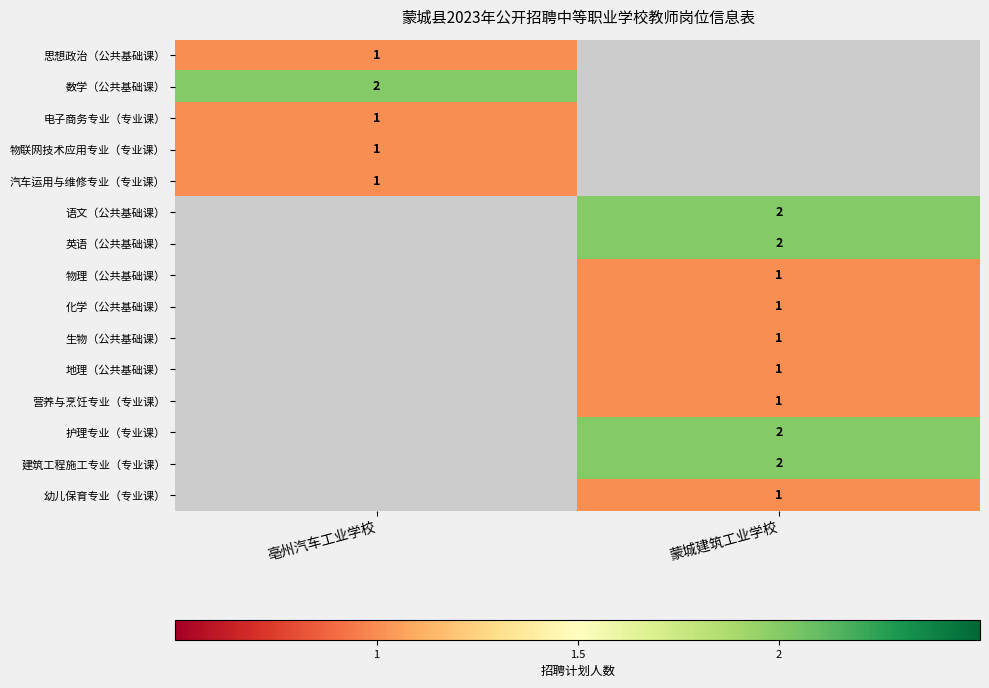

The value of 建筑工程施工专业（专业课） at 蒙城建筑工业学校 is 2. True or false?

True